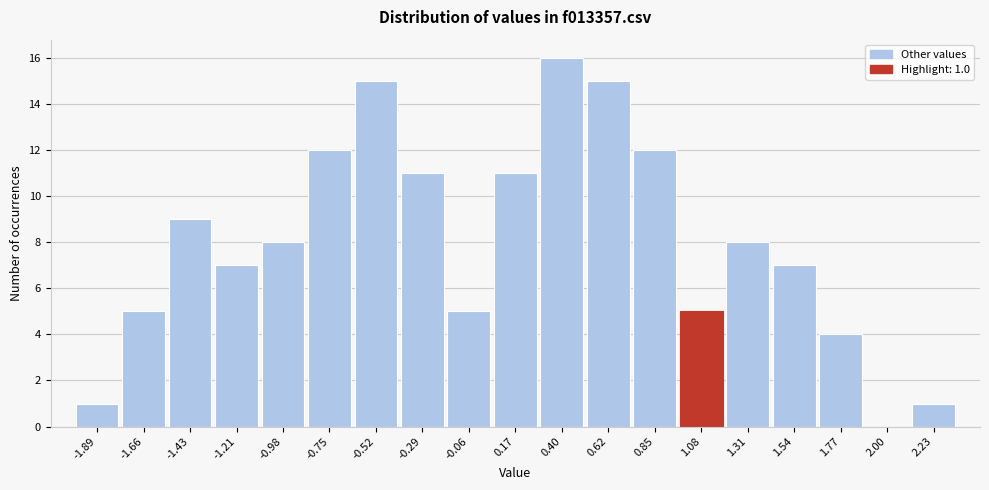

Which range on the x-axis has the tallest bar?

0.30 to 0.50